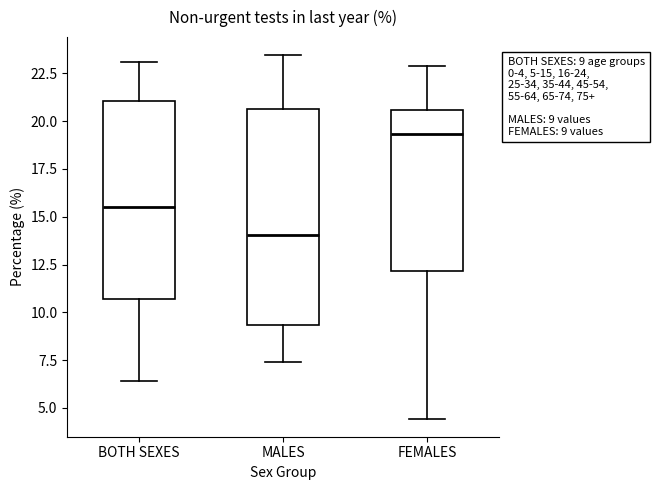

Which box is the tallest, from its lower edge to its upper edge?

MALES